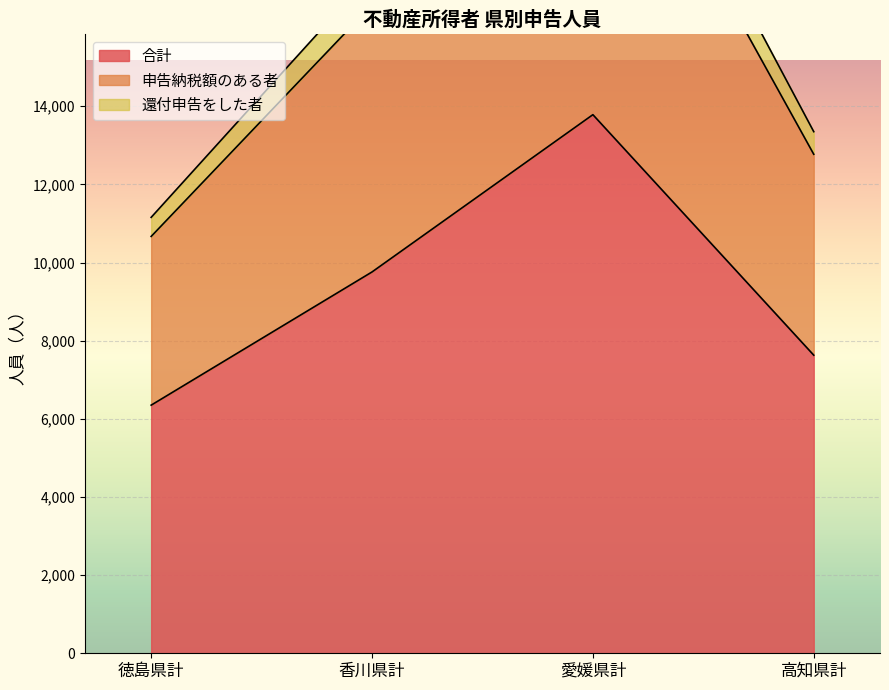

What is the label of the 4th point from the left?

高知県計